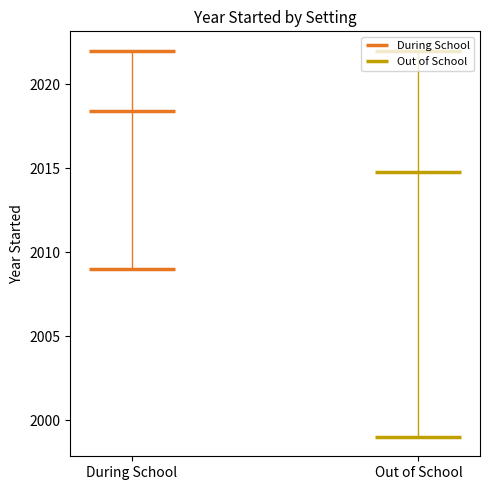

Are the bars horizontal?

No